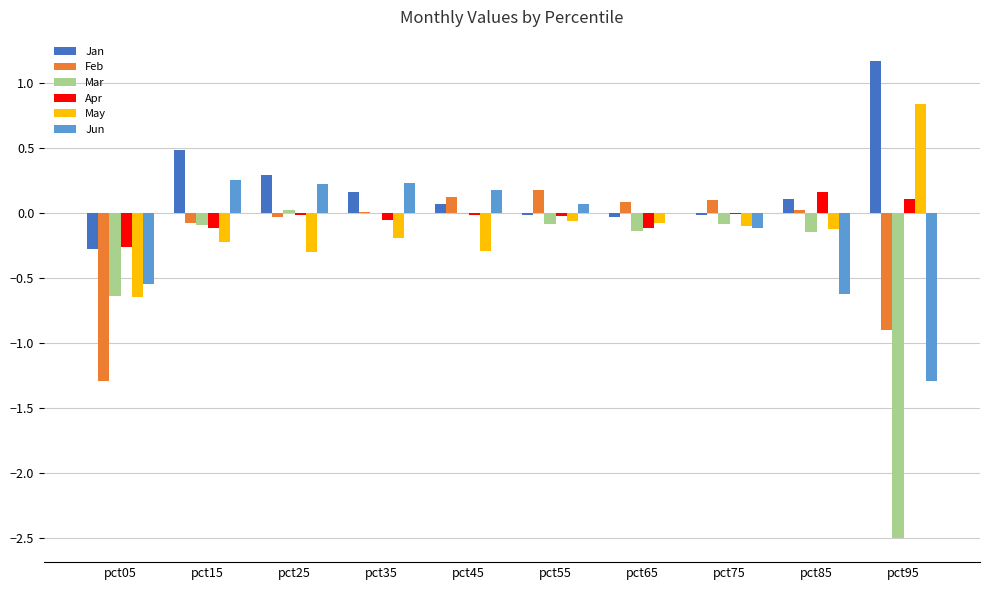

Is it true that Apr equals -0.1 at pct05?

False